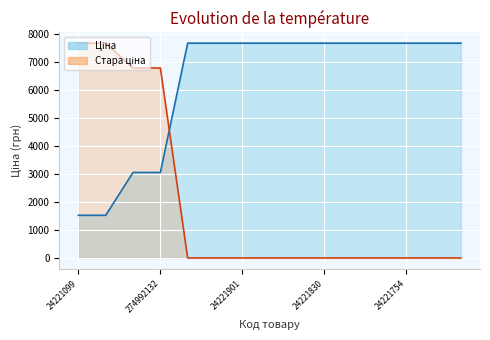

What is the sum of all Стара ціна values?

28974.4